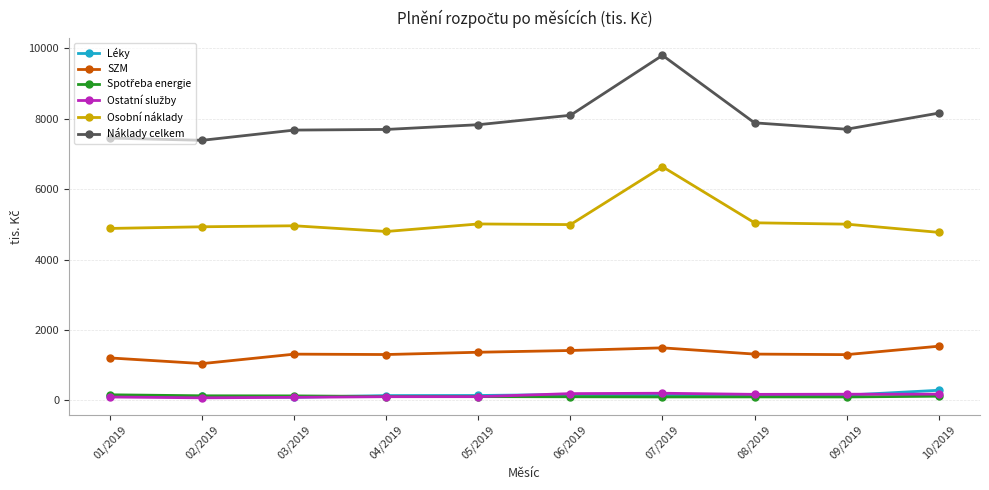

Count the number of categories in the chart.

10